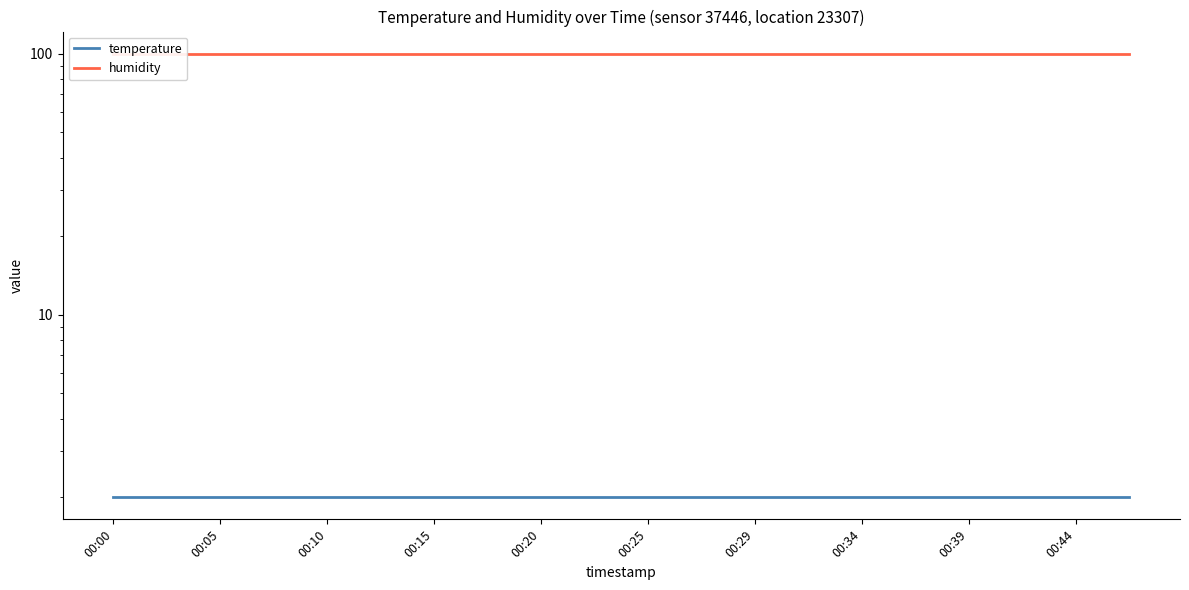

Which series has the largest range (max minus min)?

temperature